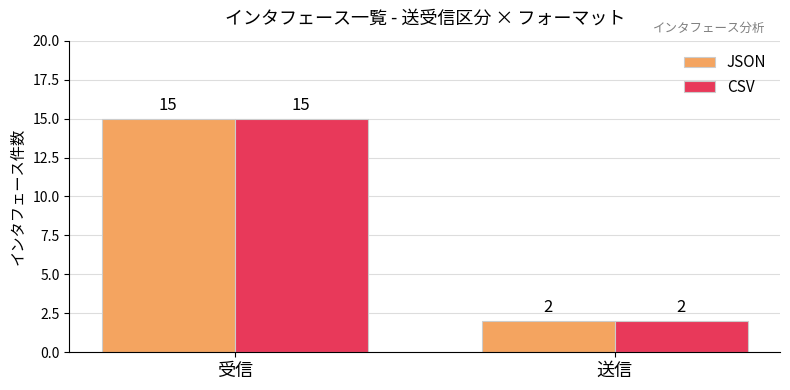

Which category has the lowest value in the JSON series?

送信